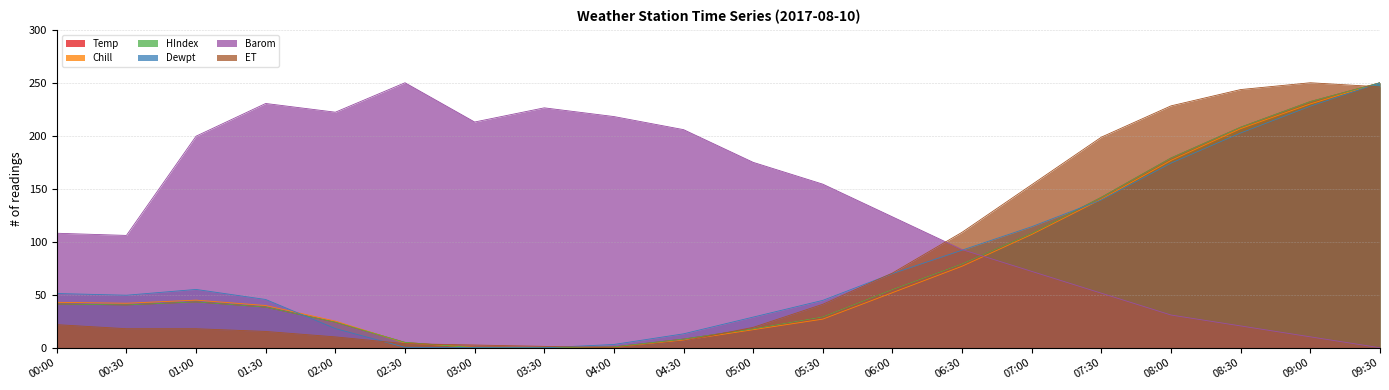

What position from the right is 01:00?

18